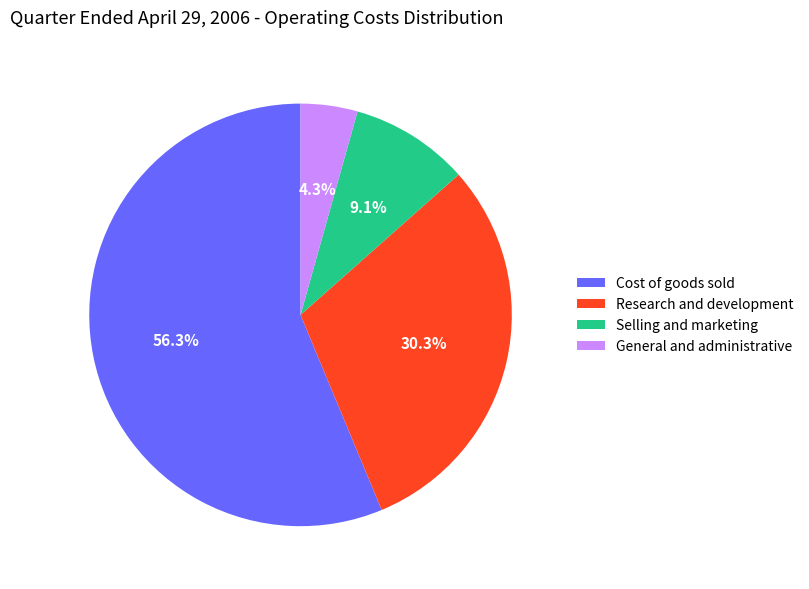

Which slice is the smallest?

General and administrative